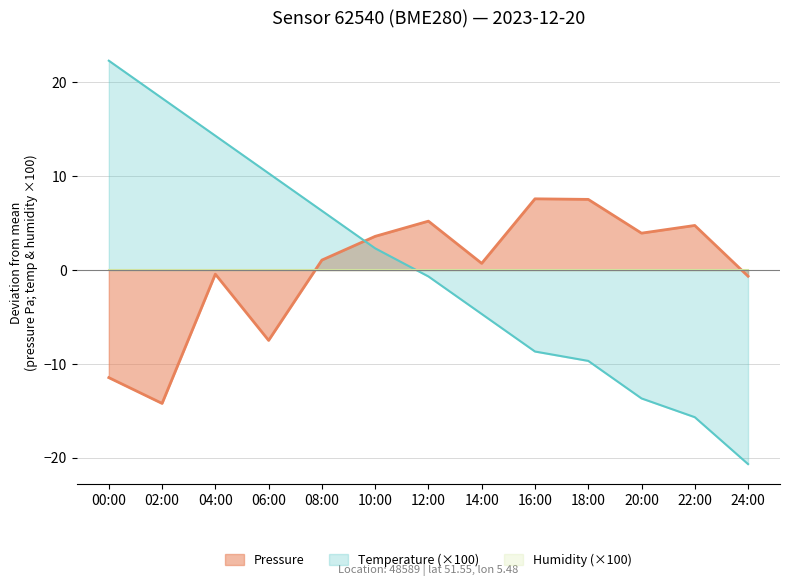

List the labels in order of Temperature value, largest first.

00:00, 02:00, 04:00, 06:00, 08:00, 10:00, 12:00, 14:00, 16:00, 18:00, 20:00, 22:00, 24:00